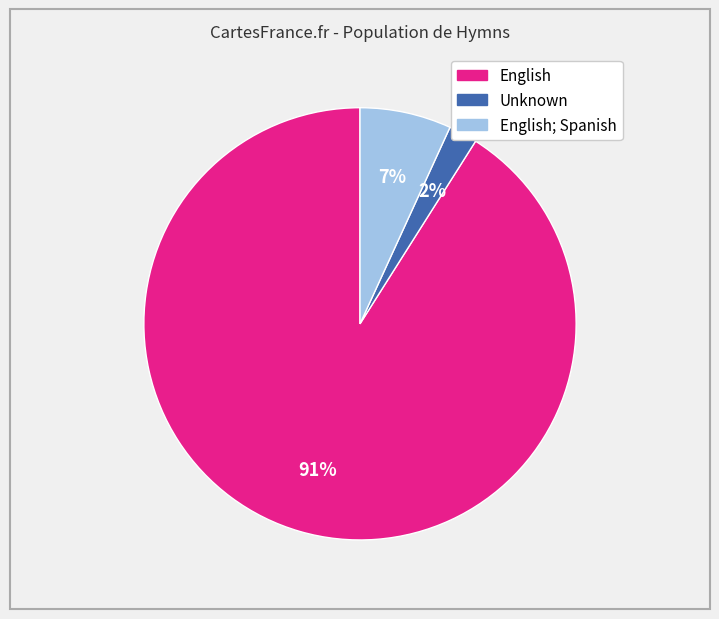

Is there a majority slice in this chart?

Yes